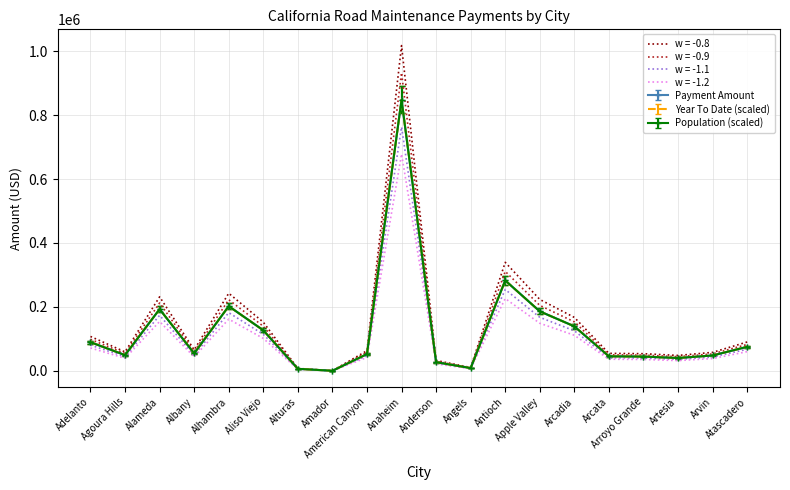

What is the maximum value for w = -1.1?

762802.1